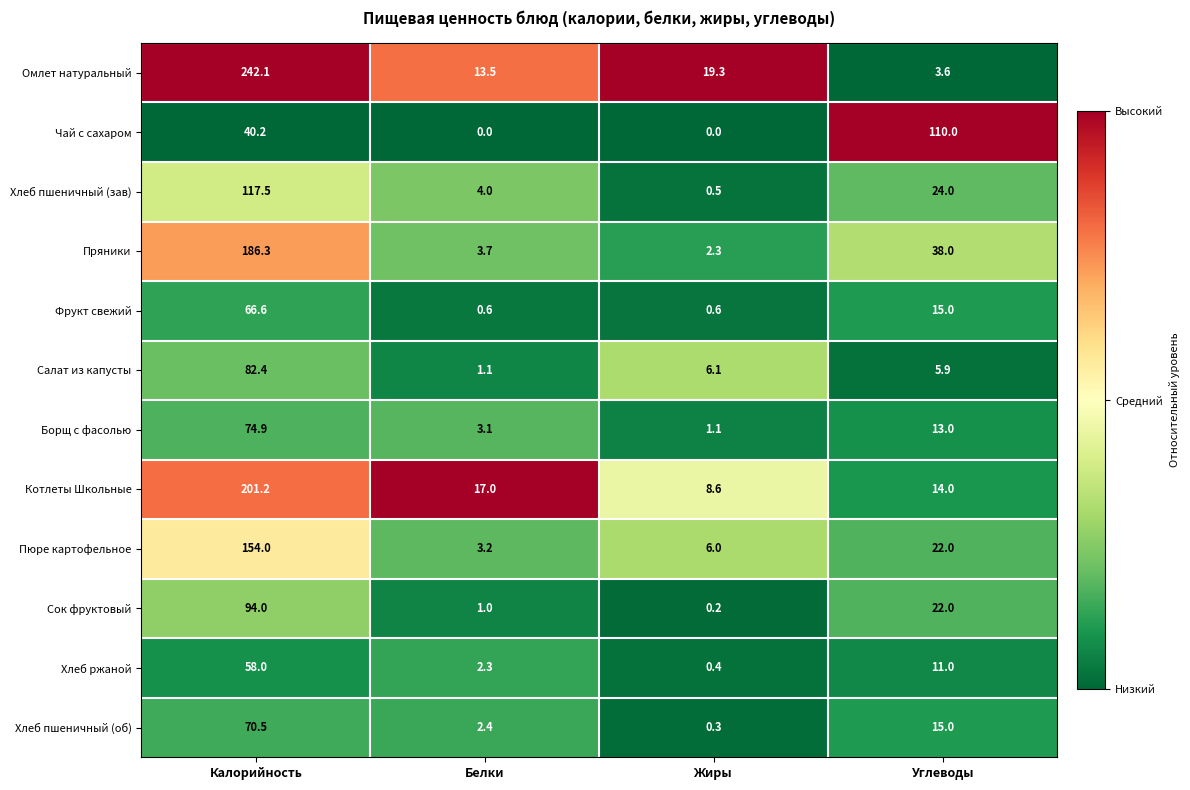

Which series has the widest spread of values?

Омлет натуральный